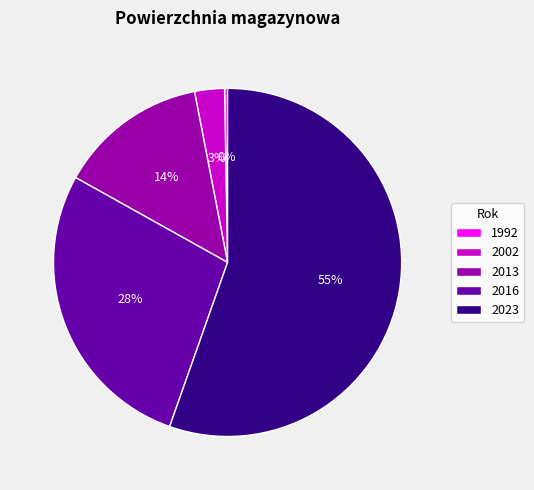

To the nearest percent, what is the average slice percentage?

20%